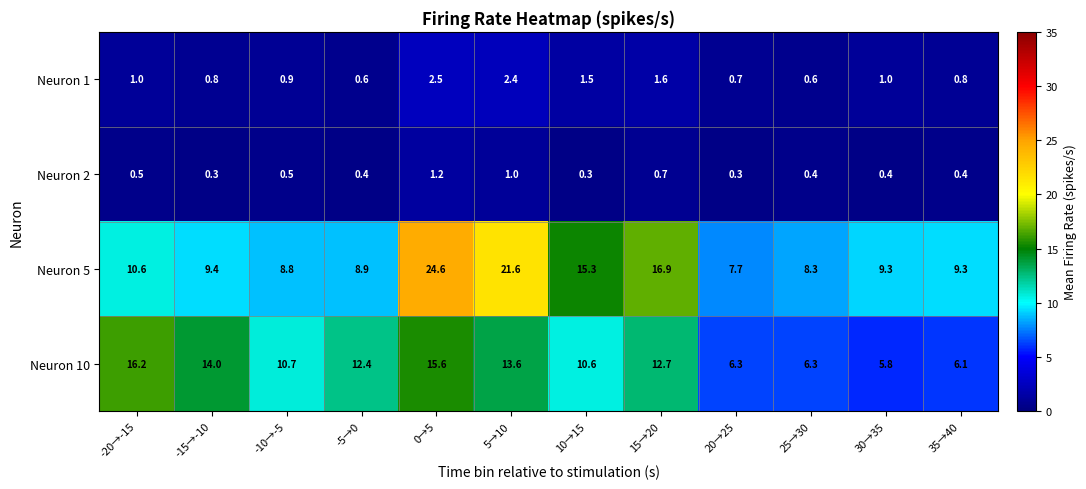

Which series has the largest total across all categories?

Neuron 5